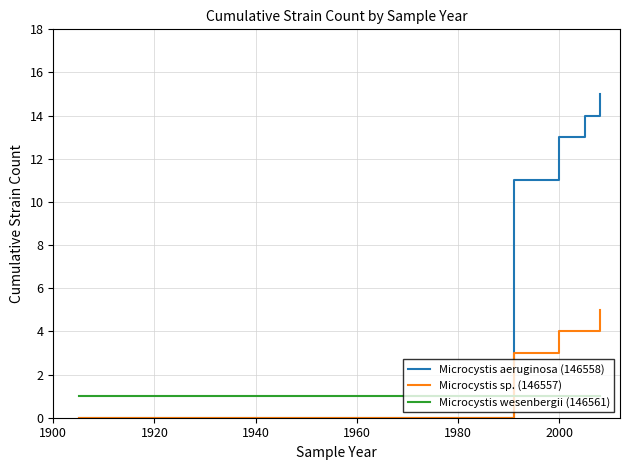

How many intersections are there between Microcystis aeruginosa (146558) and Microcystis wesenbergii (146561)?

1